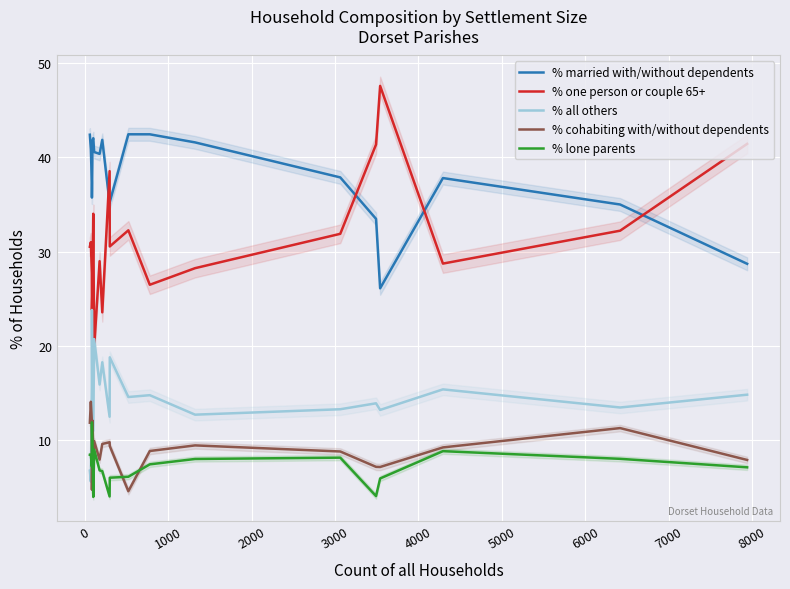

How many intersections are there between % lone parents and % all others?

1